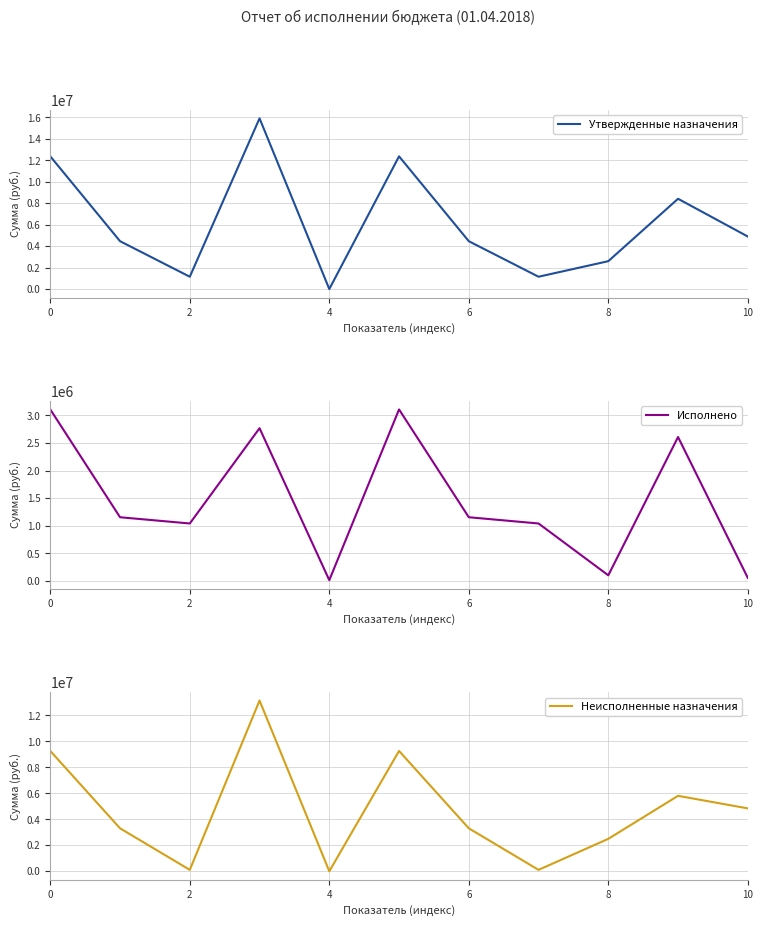

The Утвержденные назначения series shows 12375000 at 0. True or false?

True